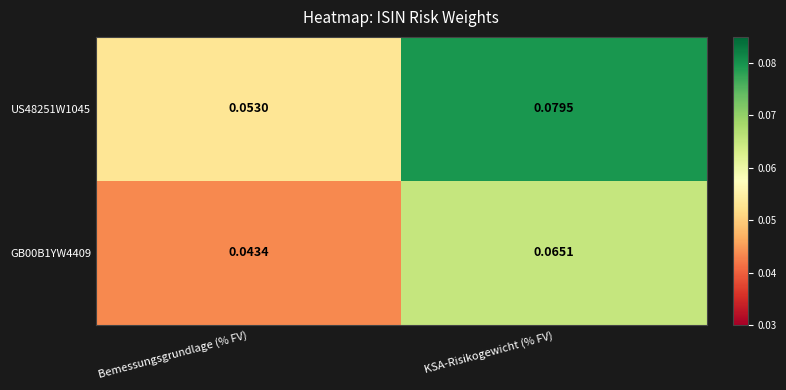

Is the value of GB00B1YW4409 at KSA-Risikogewicht (% FV) greater than the value of US48251W1045 at Bemessungsgrundlage (% FV)?

Yes